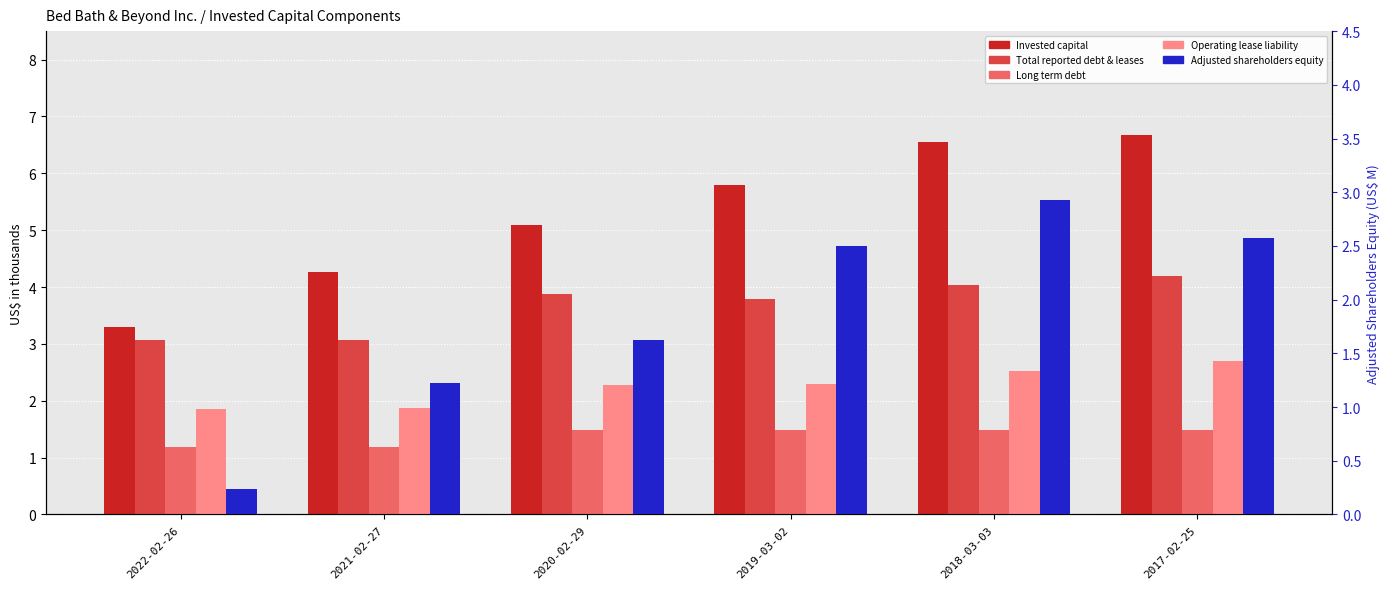

Which category has the highest value across all series?

2017-02-25